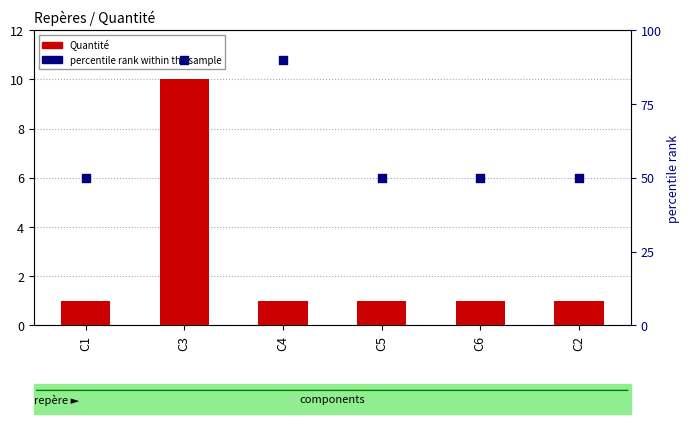

At which category is the sum across all series the highest?

C3